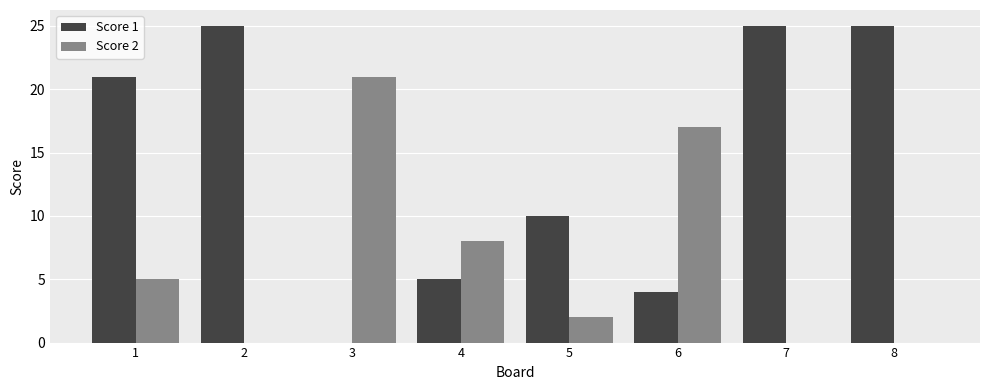

Reading left to right, what are all the values shown in this chart?

Score 1: 21	25	0	5	10	4	25	25
Score 2: 5	0	21	8	2	17	0	0